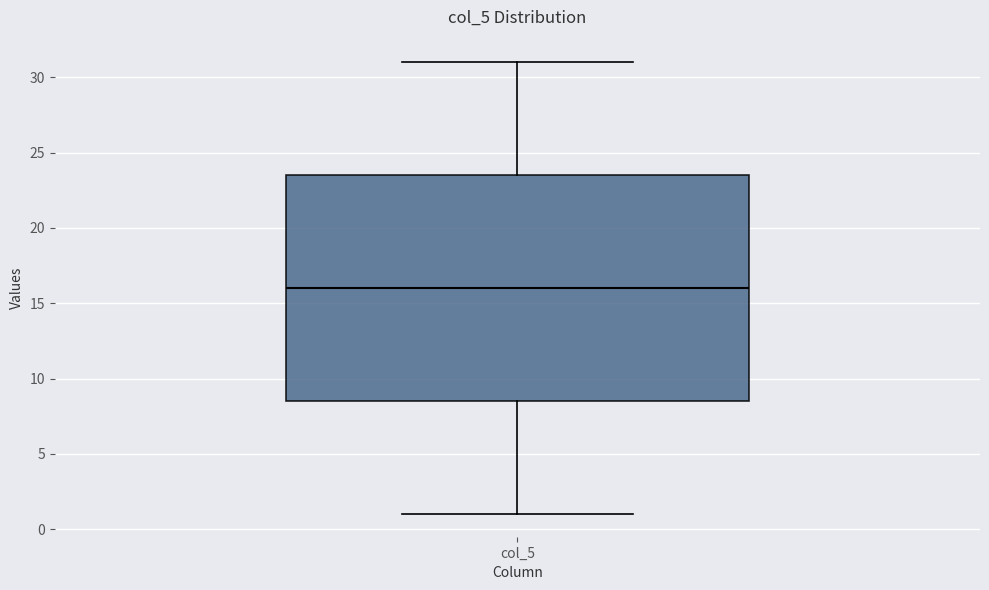

Read this box plot against the y-axis: the position of the median line, the range covered by the box, and the ends of both whiskers. The values are not printed on the chart, so give them approximately, as read against the axis.

median 16.0, box 8.5 to 23.5, whiskers 1.0 to 31.0